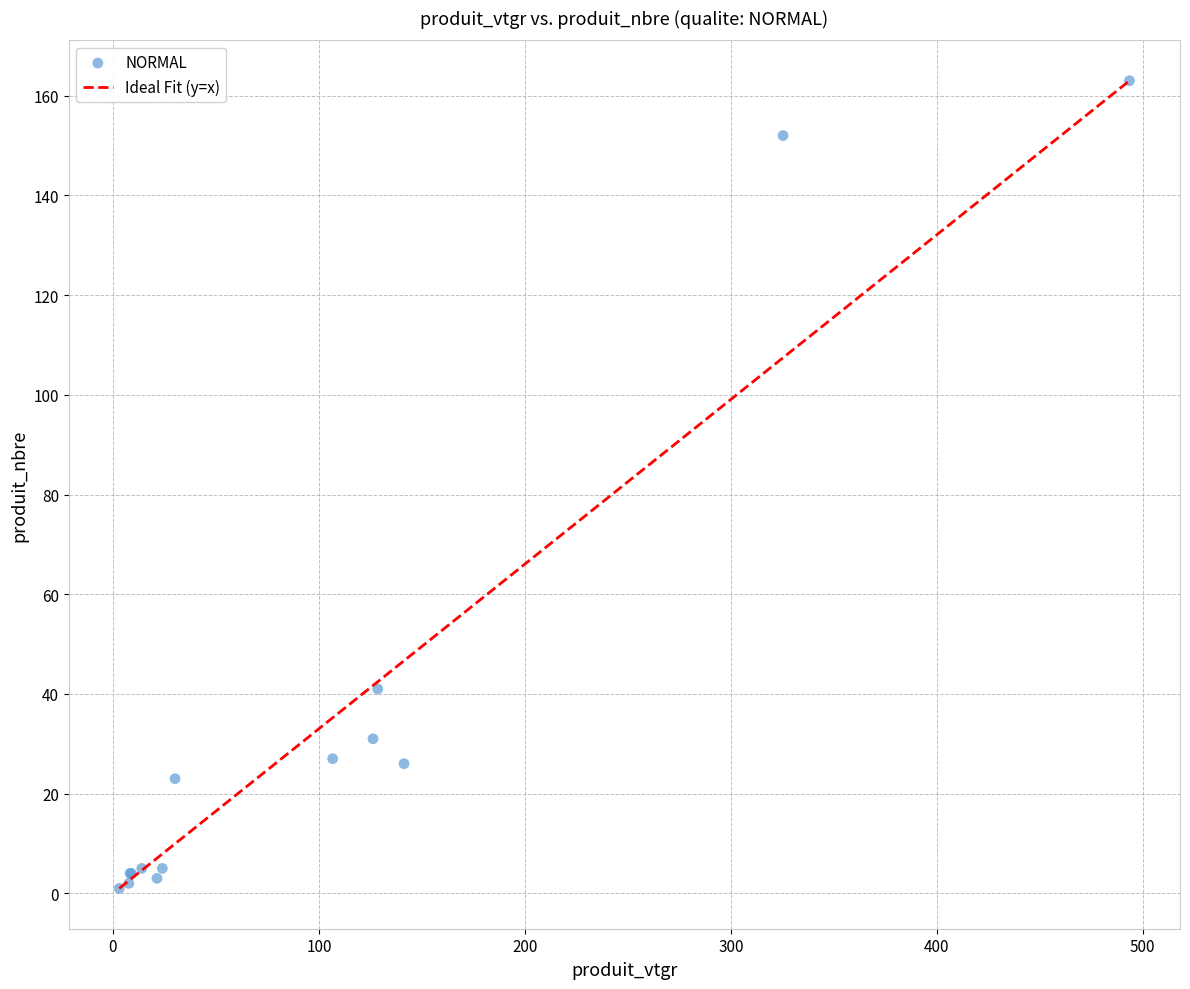

What Y value in the scatter plot is closest to 82?

41